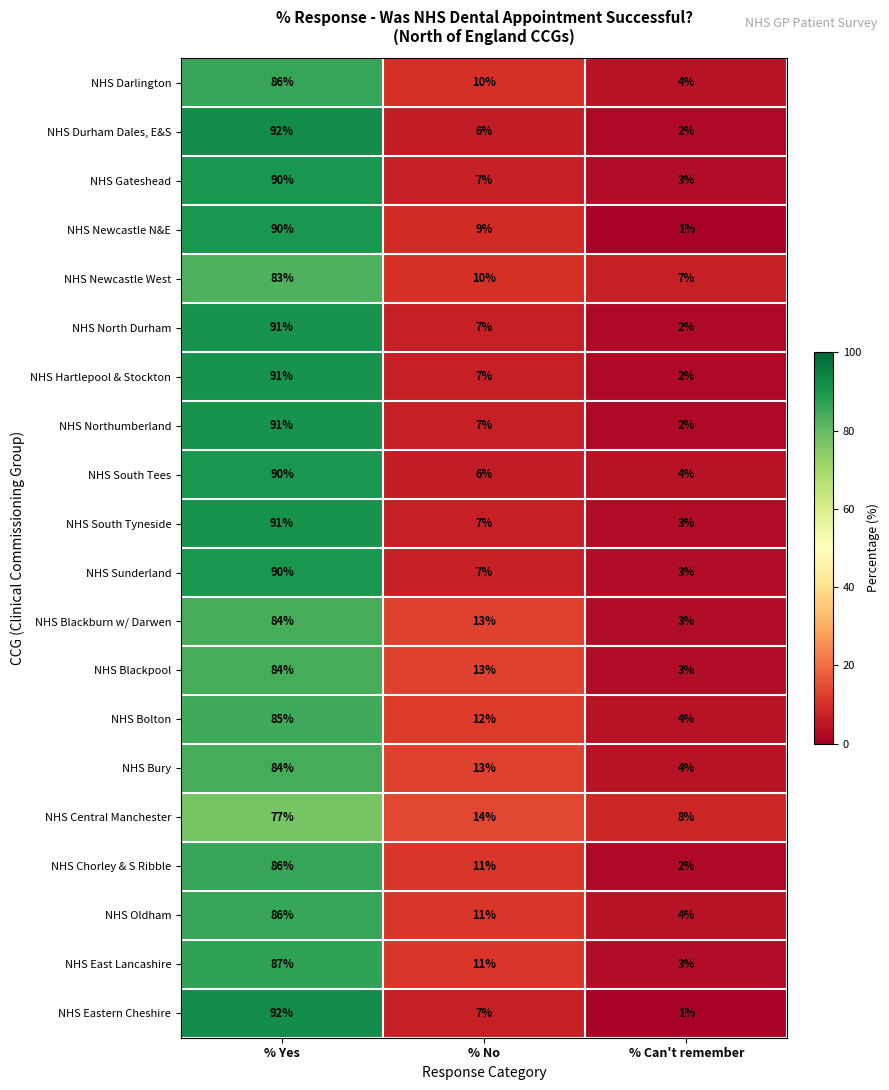

Between % Yes and % No, which series saw the biggest shift?

NHS Durham Dales, E&S